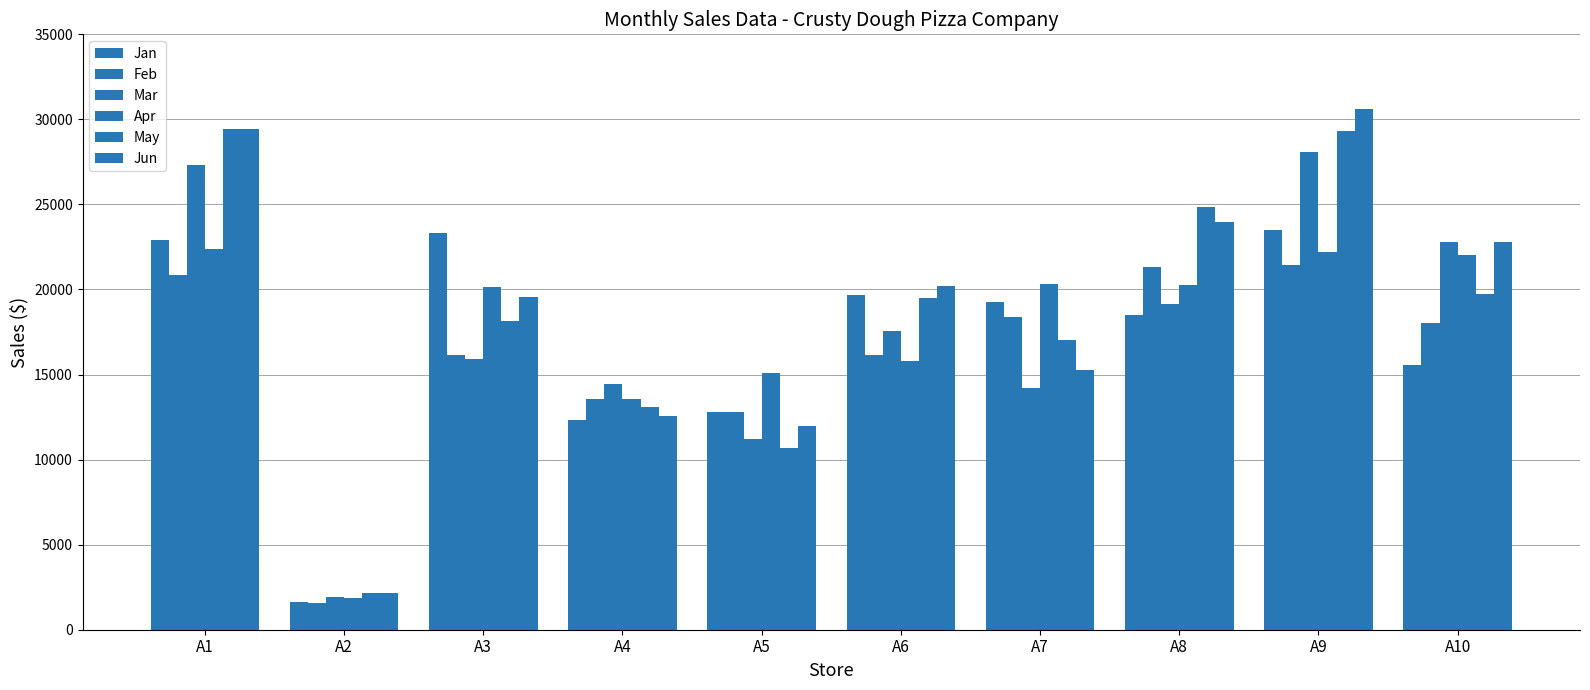

The Jan series shows 18483.5 at A8. True or false?

True